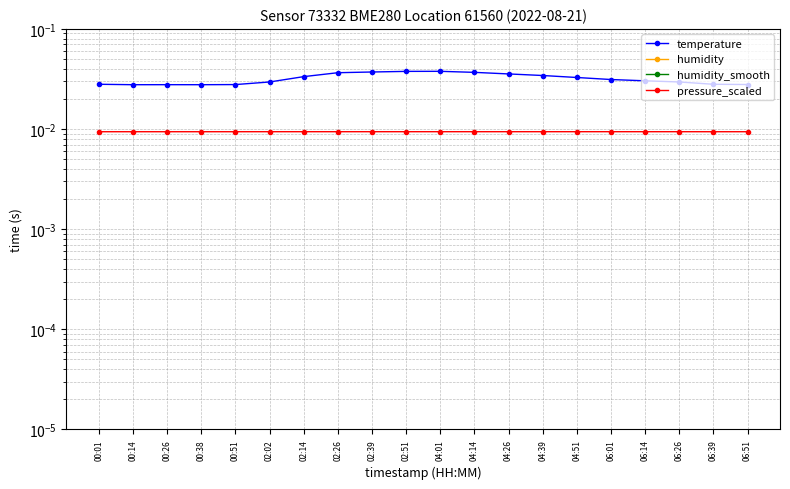

At how many categories does at least one series exceed 0?

20